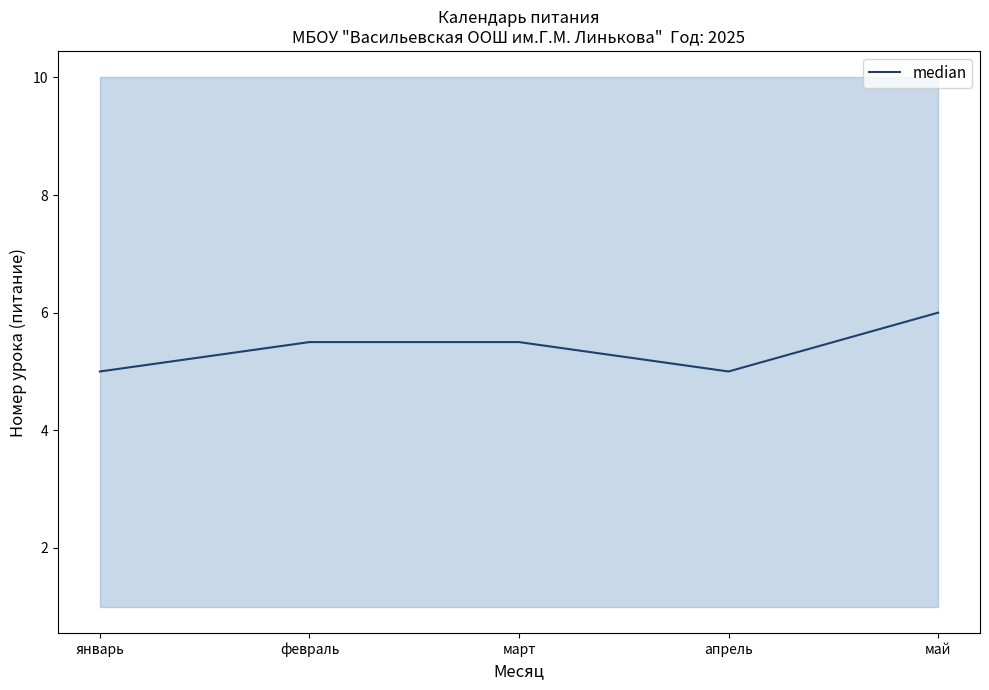

The chart shows a value of 5.5 at март. True or false?

True